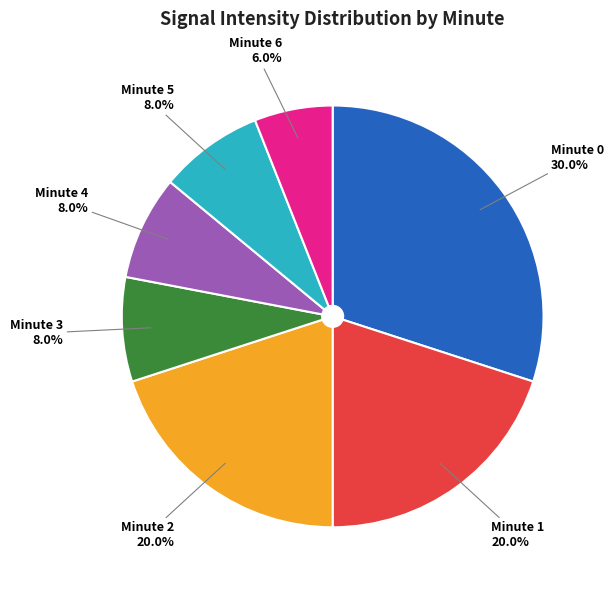

To the nearest percent, what is the difference between the largest and smallest slice percentages?

24%